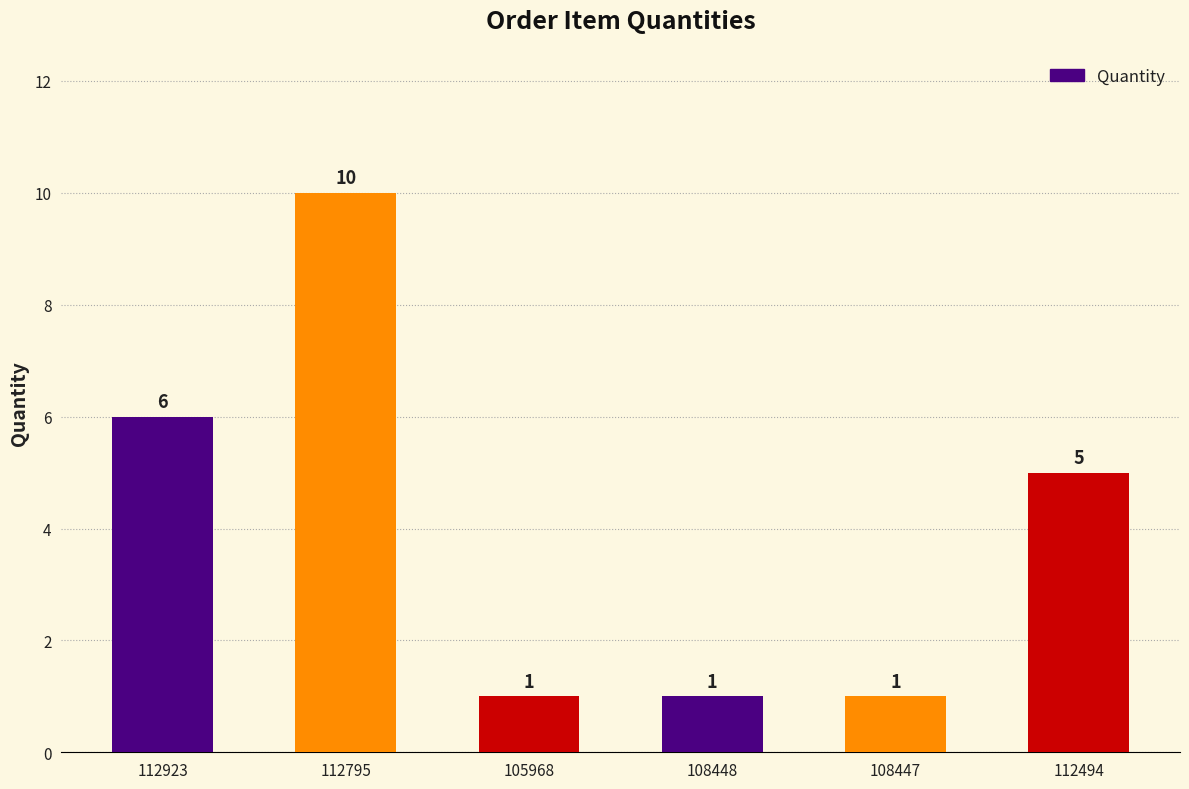

What is the sum of the values at 112923 and 105968?

7